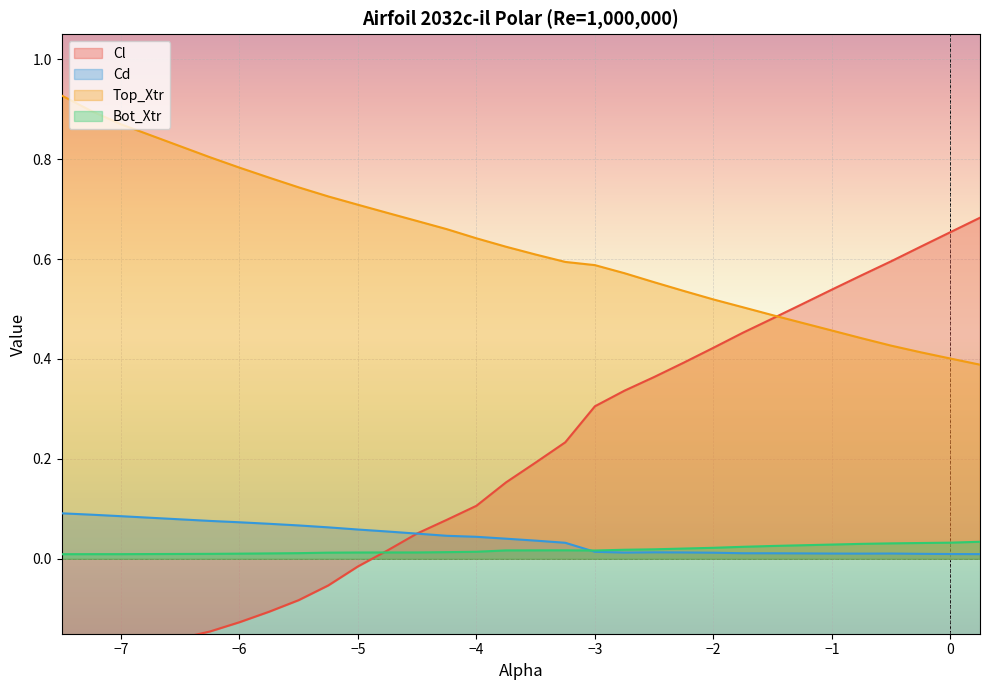

What is the highest value of the Cl series?

0.7